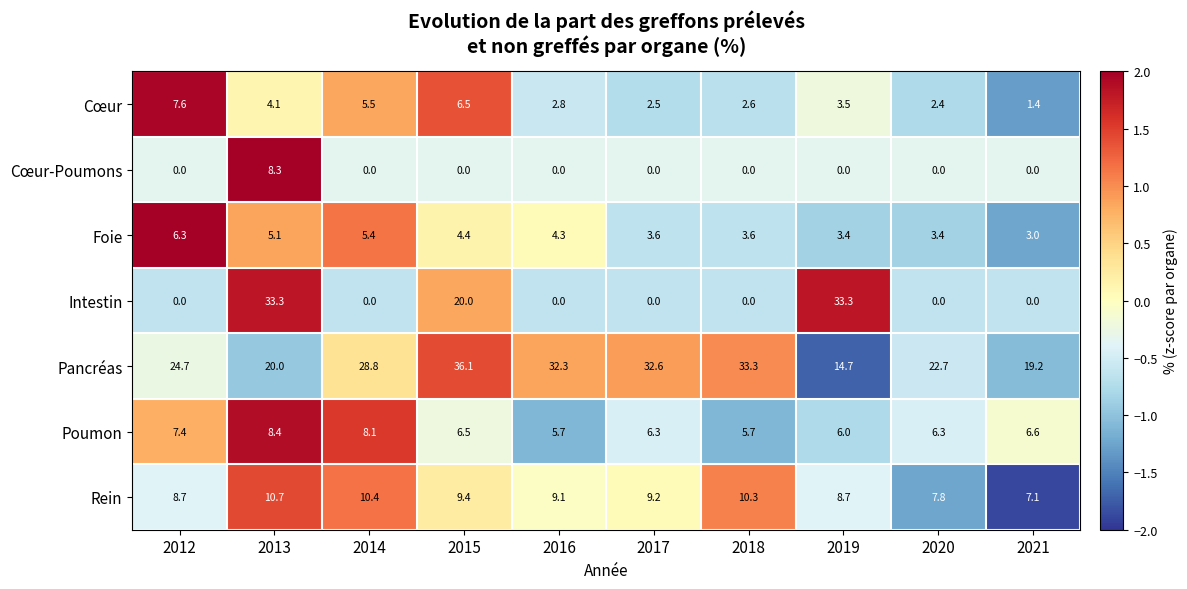

At which label is Cœur closest to 4?

2013